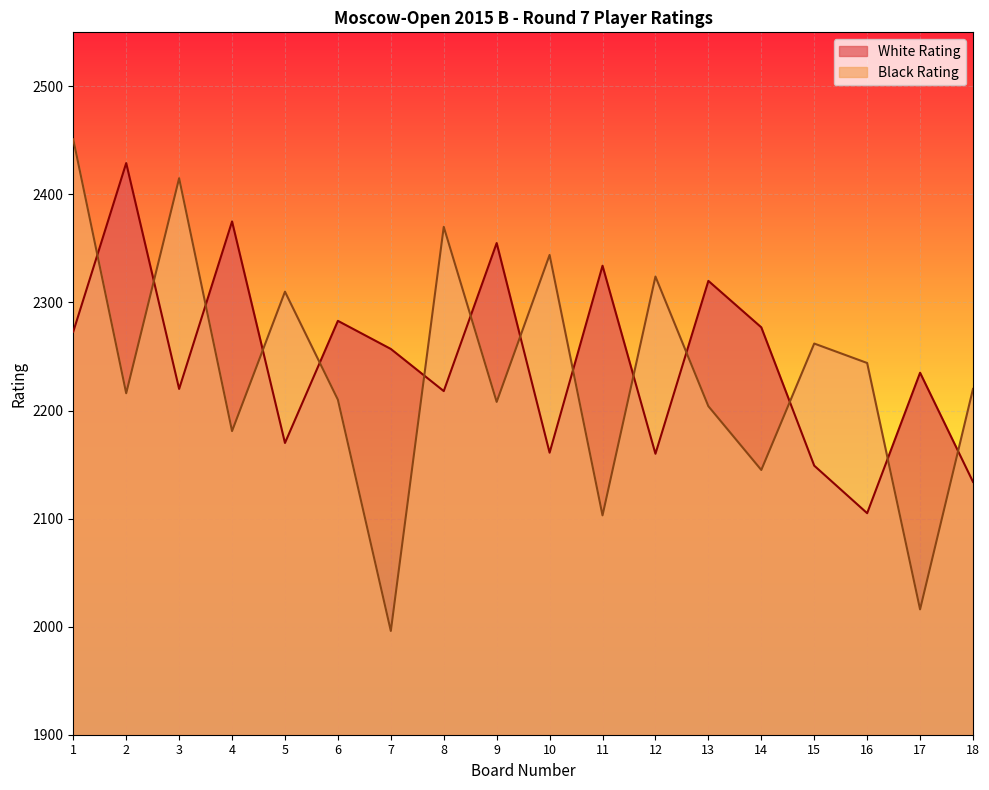

How many values in the White Rating series exceed 2257?

8